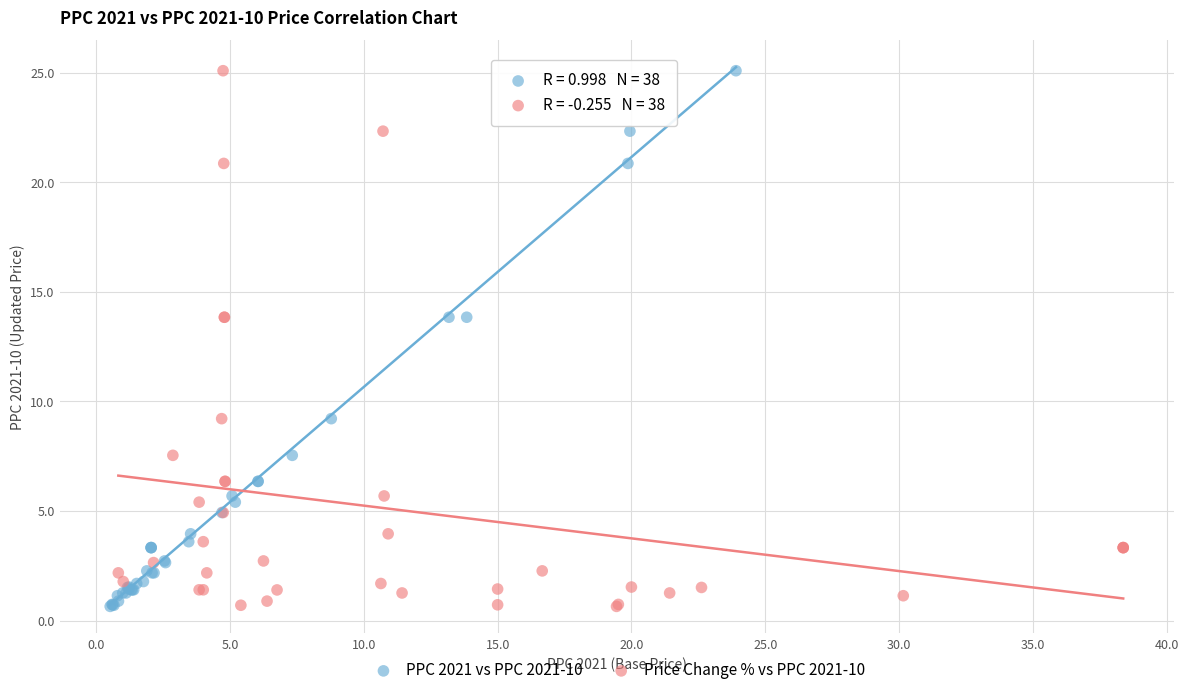

What are all the series names shown in the legend?

PPC 2021 vs PPC 2021-10, Price Change % vs PPC 2021-10